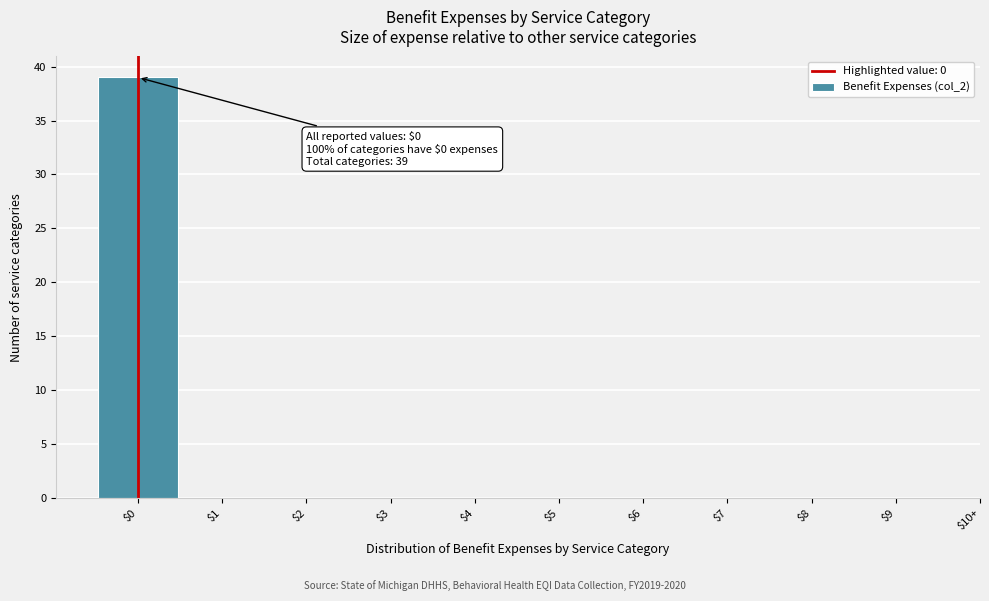

What is the maximum value shown in the chart?

39